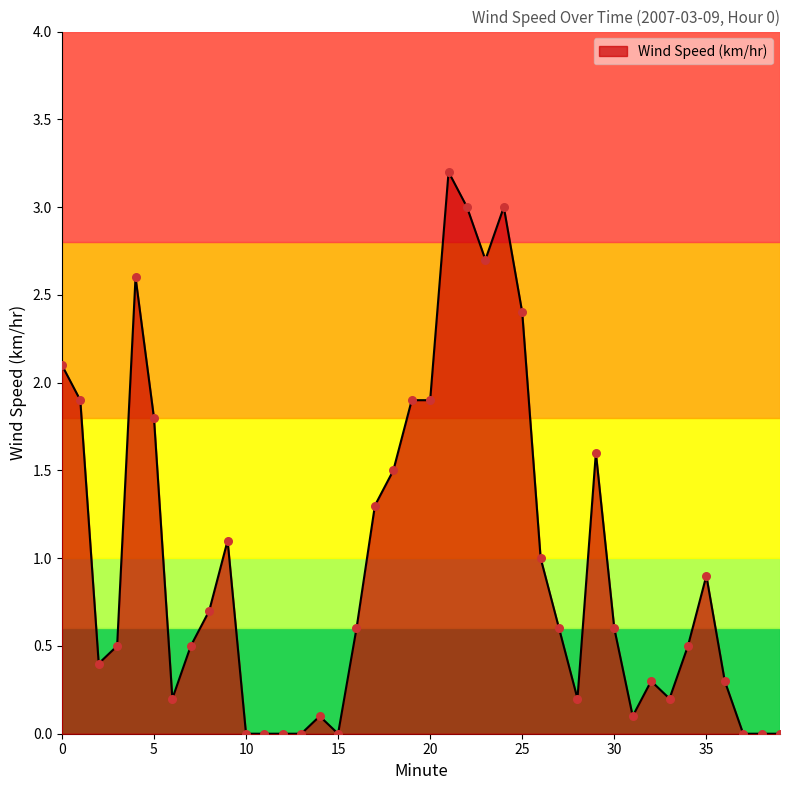

What is the greatest value displayed?

3.2